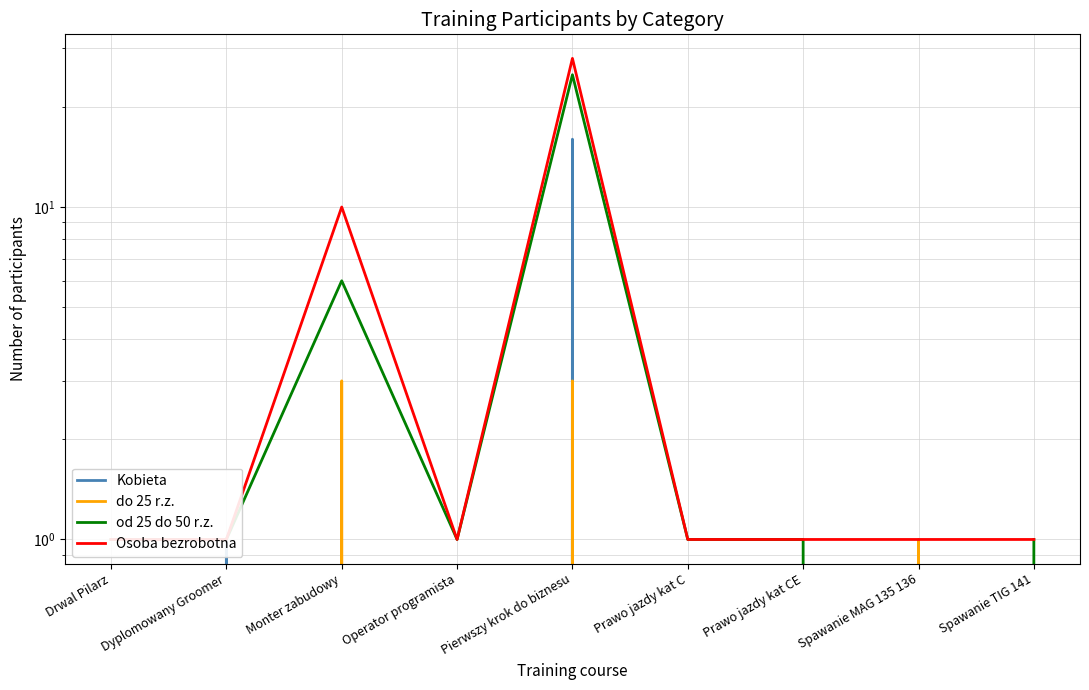

How many interior local peaks does the do 25 r.z. series have?

3